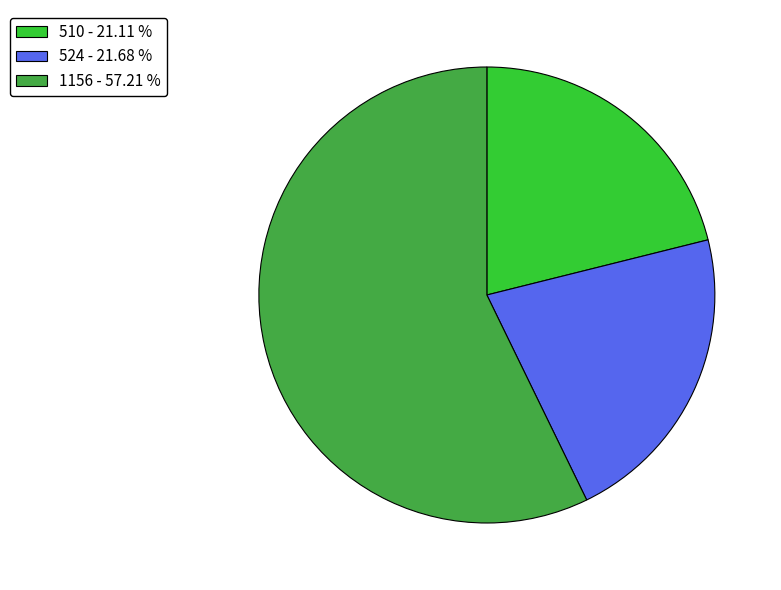

Approximately how many times larger is the value at 524 - 21.68 % compared to 510 - 21.11 %?

1.0